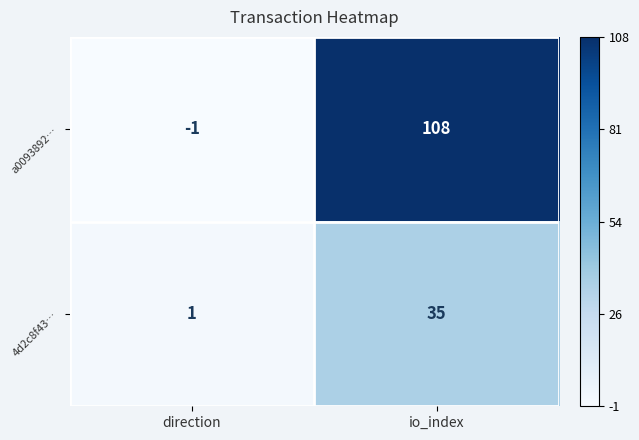

The 4d2c8f43… series shows 1 at direction. True or false?

True